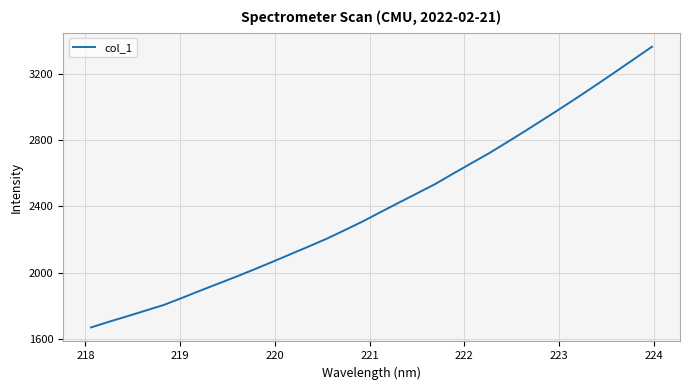

What is the minimum value shown in the chart?

1668.9